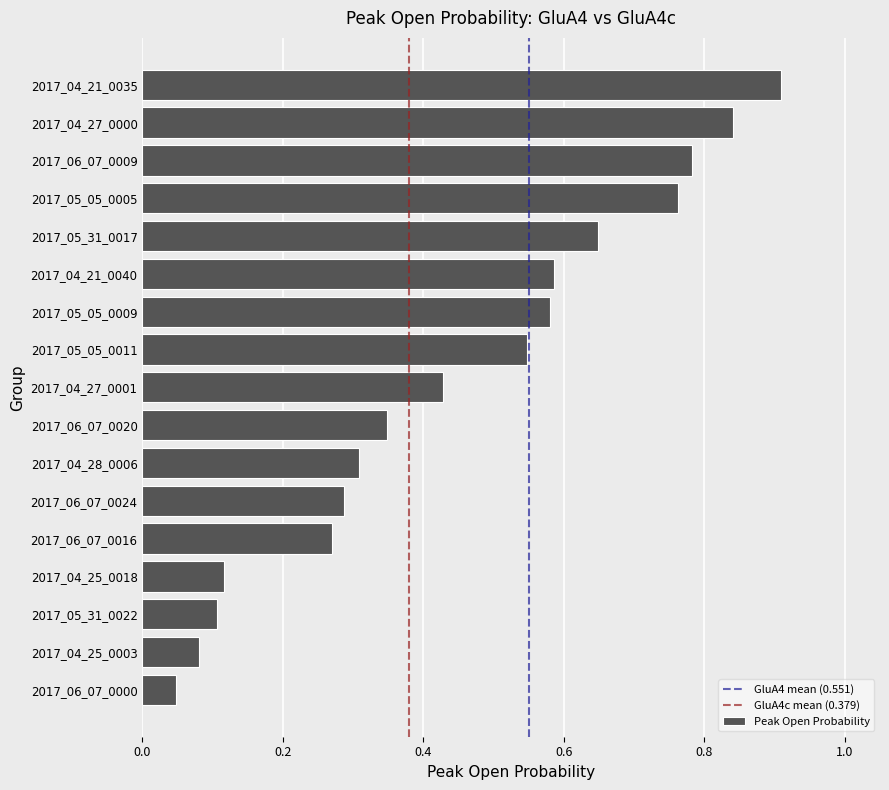

What is the difference between the maximum and minimum values?

0.9